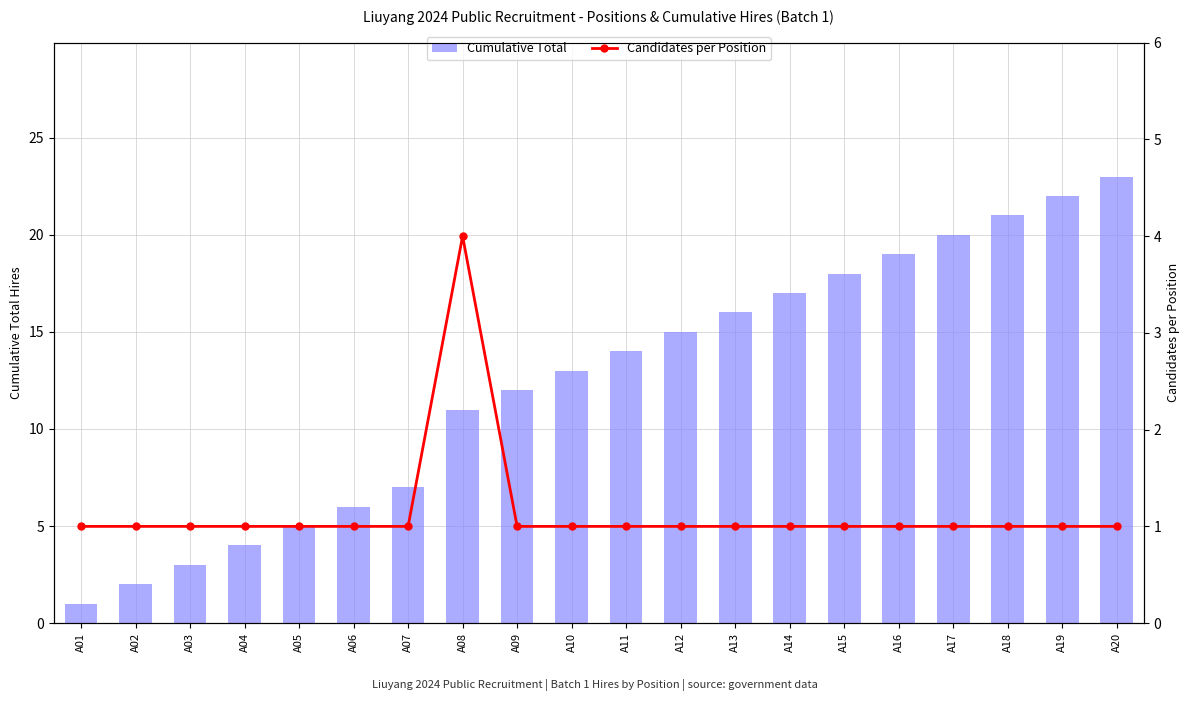

Where does the Cumulative Total series first go above 14?

A12